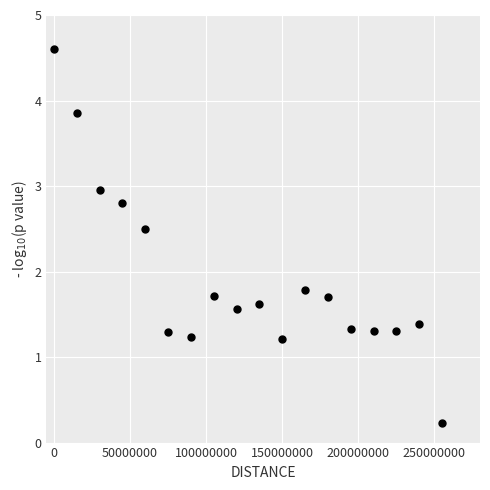

What is the range of X values (max minus min)?

255000000.0